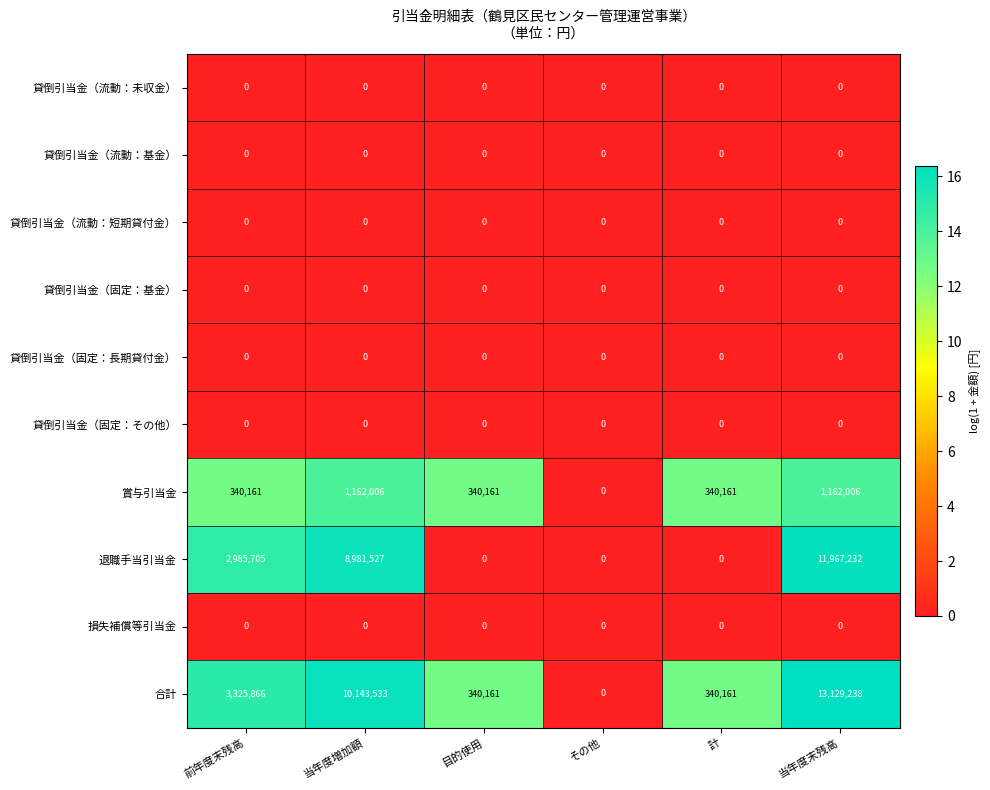

Which series has the widest spread of values?

合計